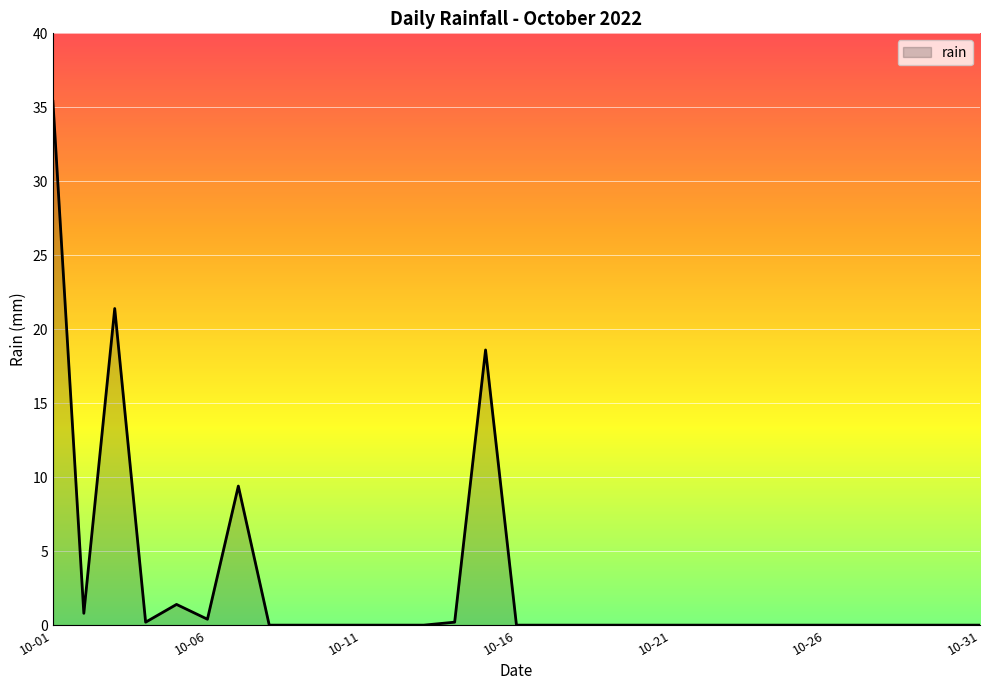

Reading left to right, list all the values displayed in this chart.

35.4	0.8	21.4	0.2	1.4	0.4	9.4	0.0	0.0	0.0	0.0	0.0	0.0	0.2	18.6	0.0	0.0	0.0	0.0	0.0	0.0	0.0	0.0	0.0	0.0	0.0	0.0	0.0	0.0	0.0	0.0